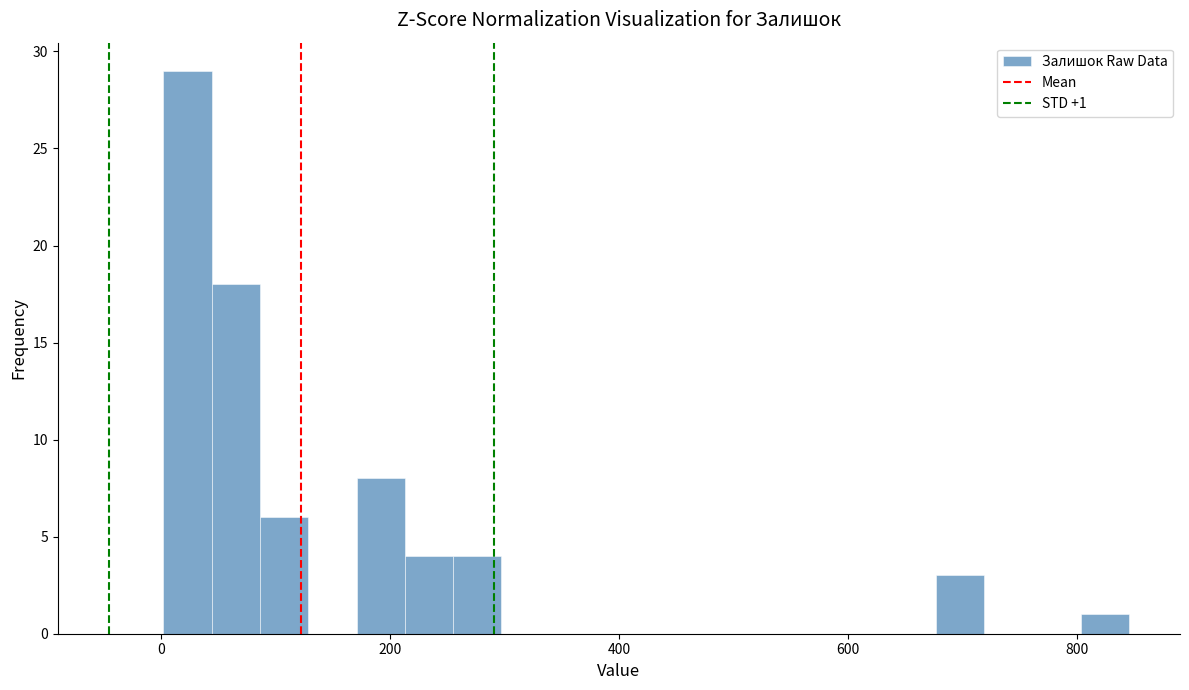

Around what value on the x-axis is the tallest bar? Give the approximate position of its centre, as read against the axis.

20